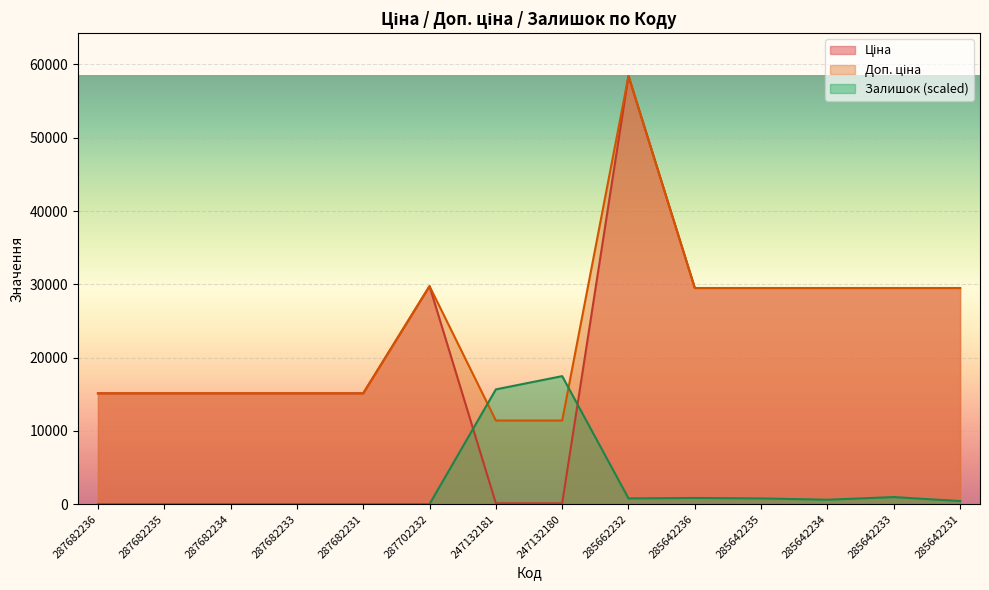

How many lines are shown in the chart?

3